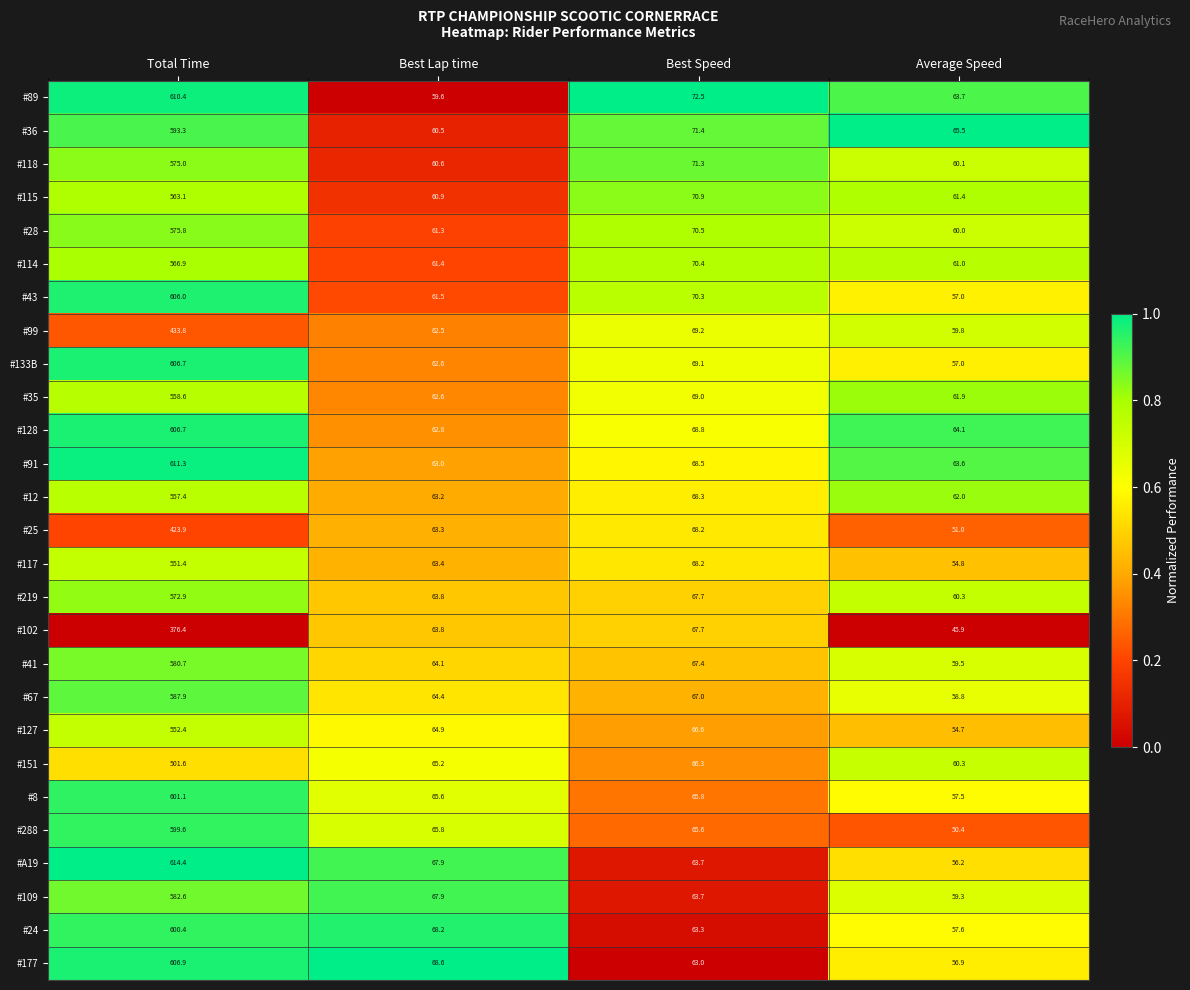

What is the difference between the second highest and second lowest values in the #89 series?

8.8